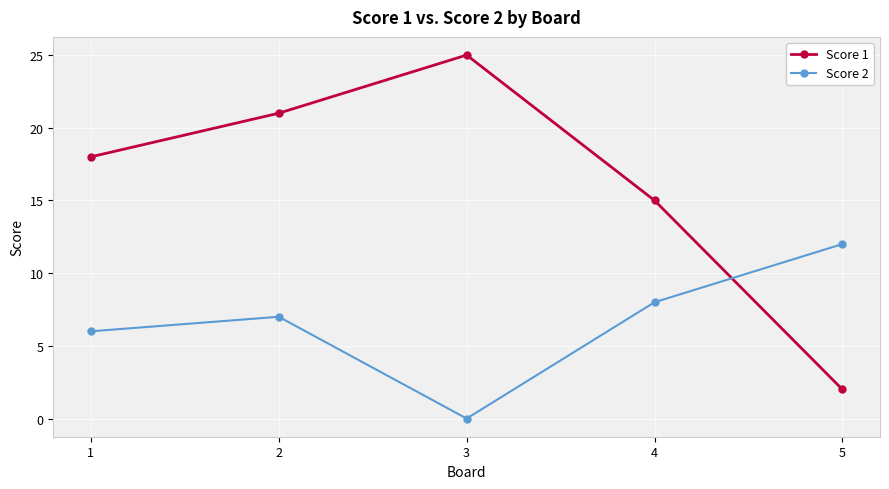

True or false: Score 1 has a value of 12 at 2.

False